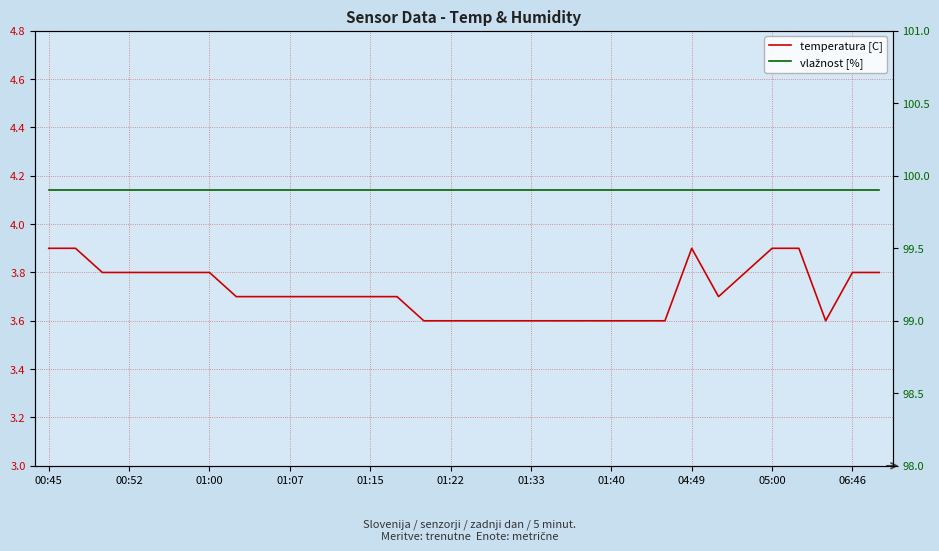

How many categories are shown in the chart?

32